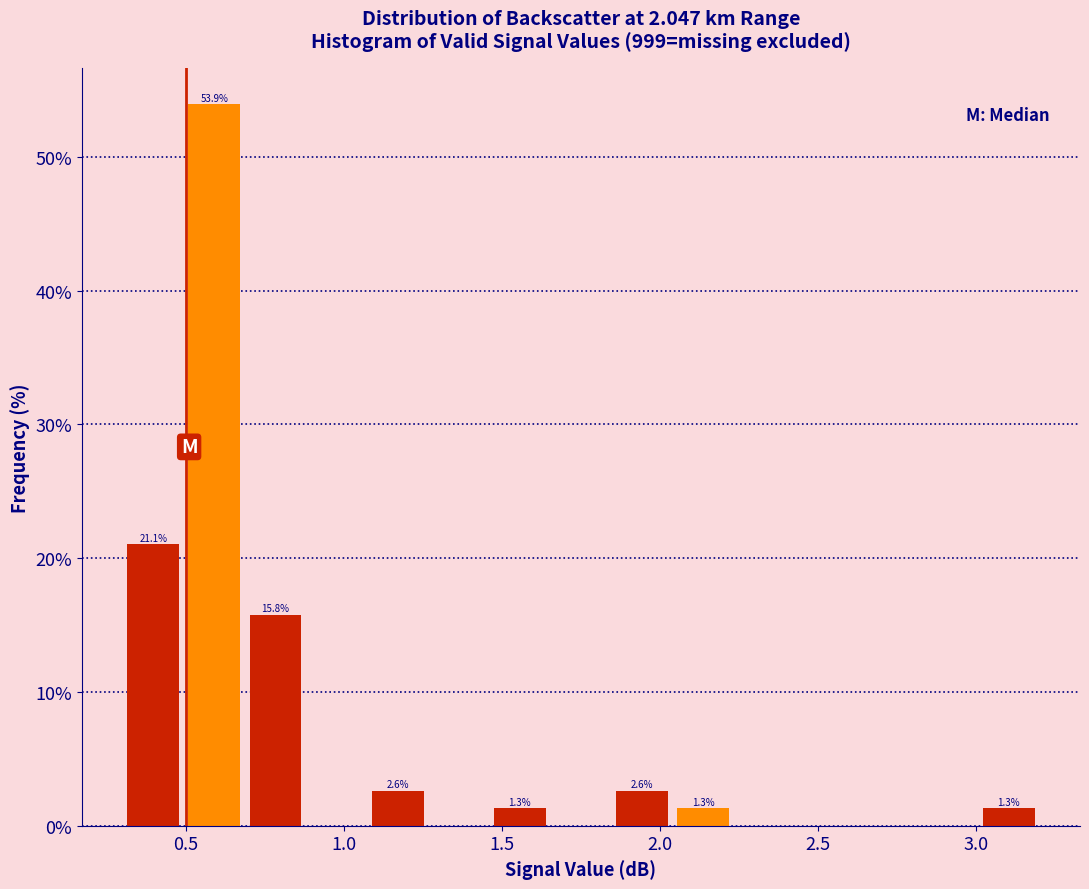

Read against the x-axis, roughly where is the centre of the tallest bar?

0.60